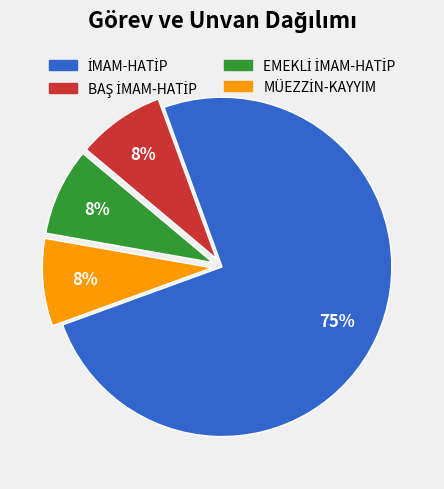

To the nearest percent, what is the average slice percentage?

25%